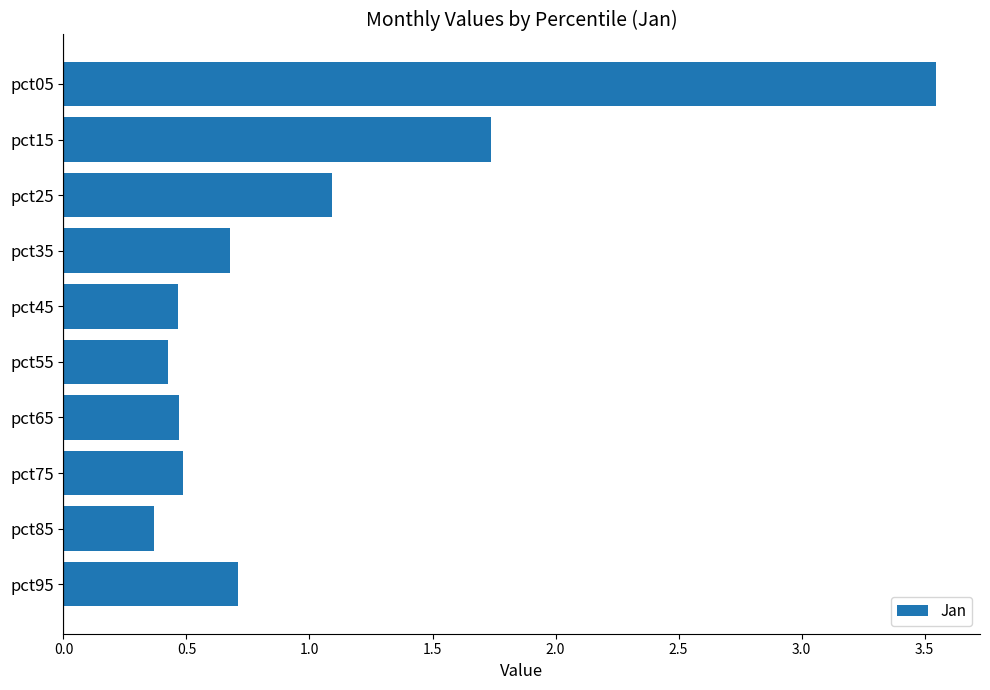

What is the value of the 7th bar from the top?

0.5